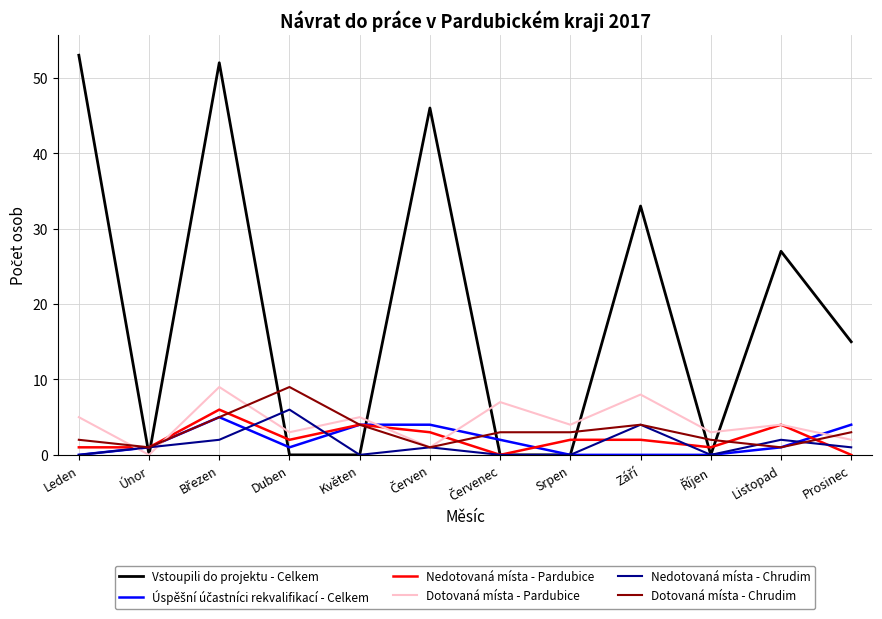

True or false: Nedotovaná místa - Chrudim and Dotovaná místa - Pardubice cross at least once.

True